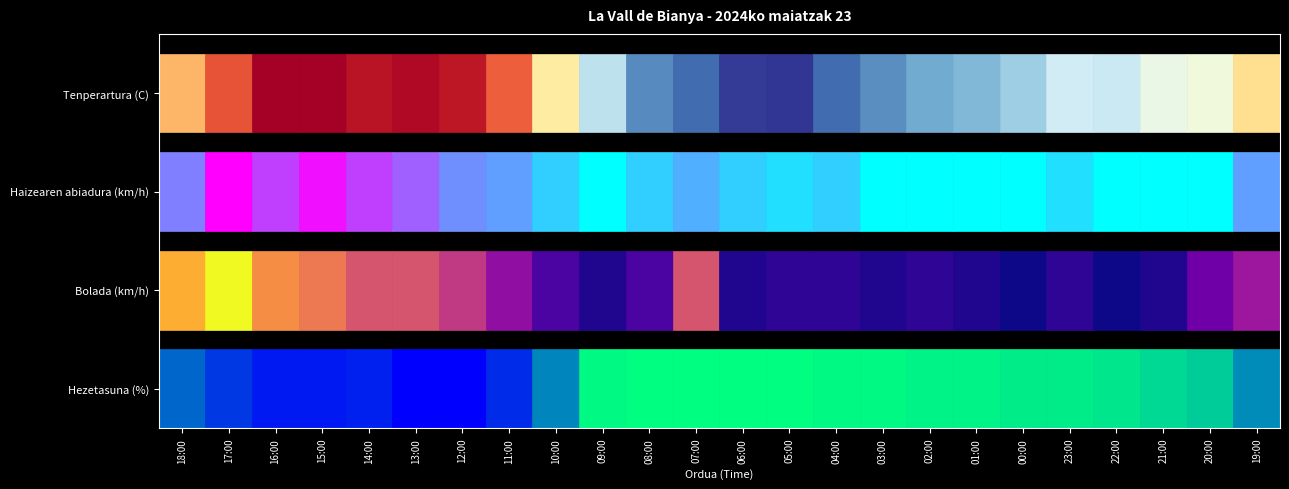

At which category does the chart reach its minimum across all series?

09:00